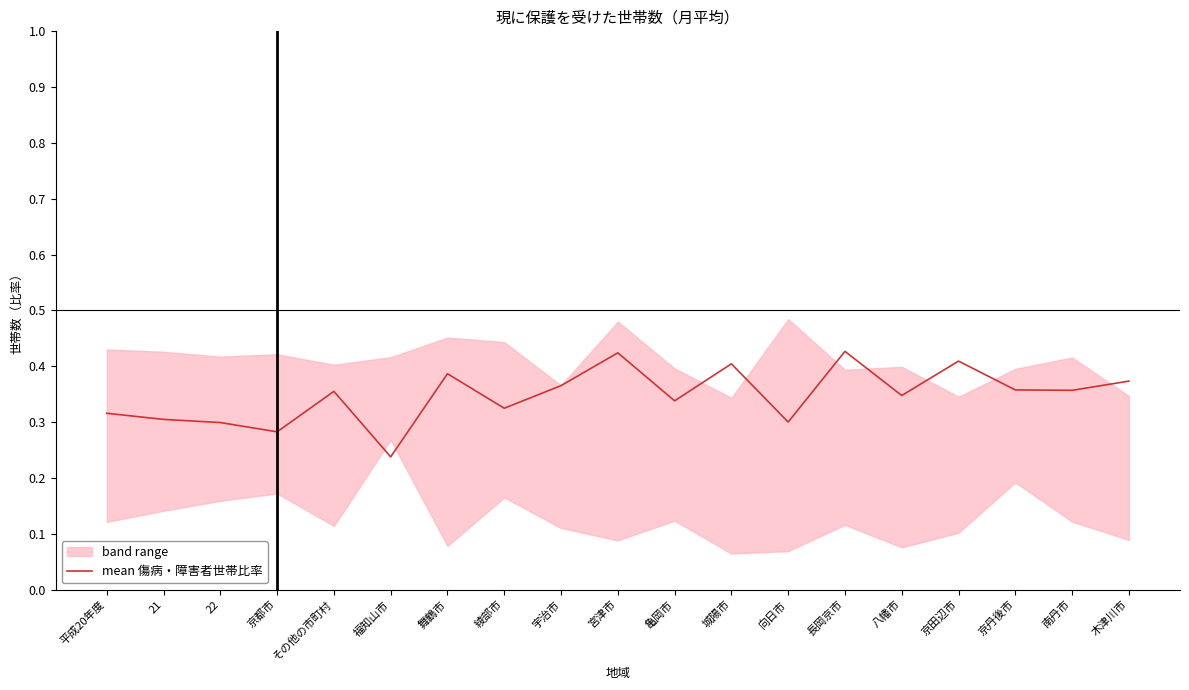

Which label corresponds to the smallest value in the chart?

福知山市